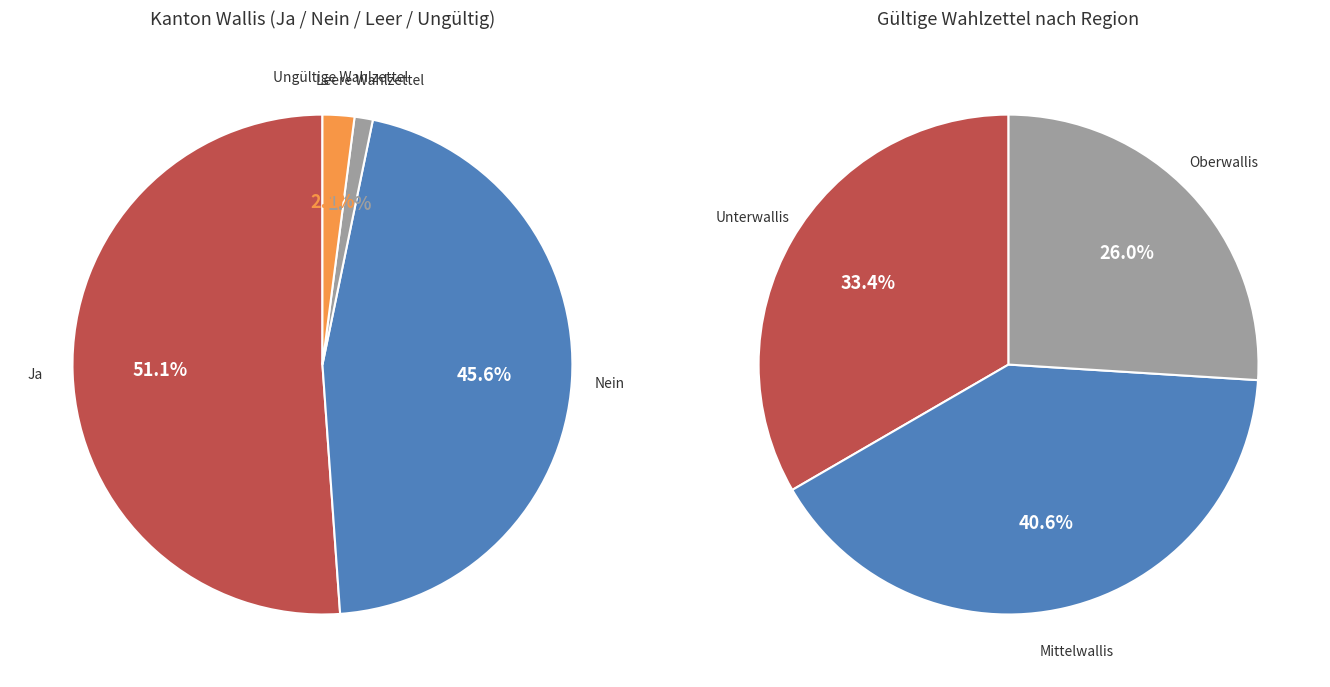

Which has a higher value, Ungültige Wahlzettel or Nein?

Nein